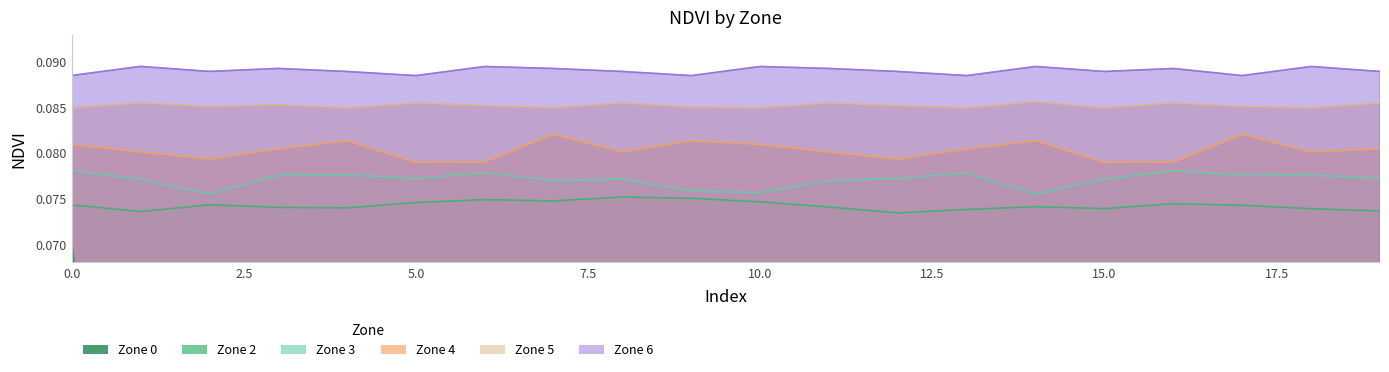

What value does the Zone 6 series have at 3?

0.1